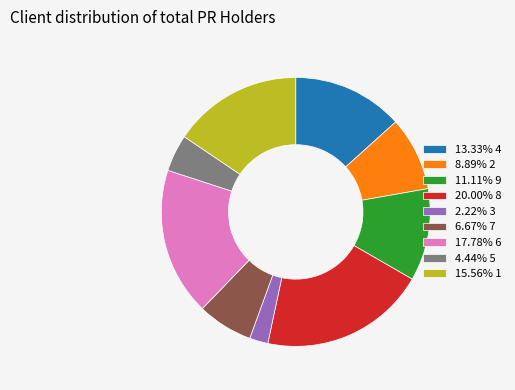

Does 13.33% 4 account for over 50% of the chart?

No